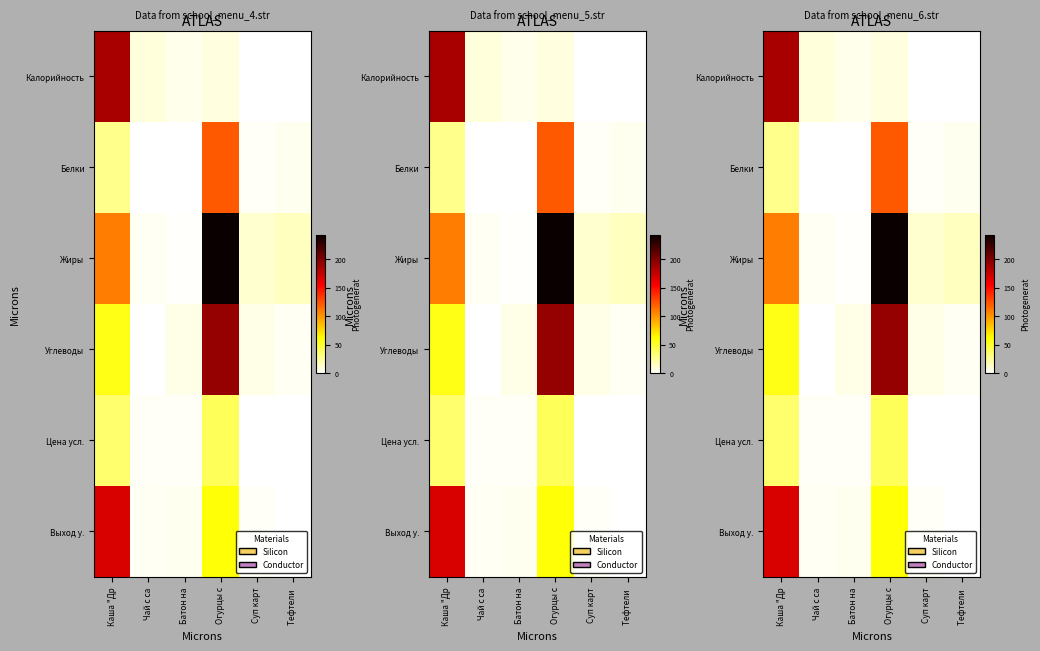

Rank the categories by Углеводы value from highest to lowest.

Огурцы с, Каша "Др, Батон на, Суп карт, Тефтели, Чай с са